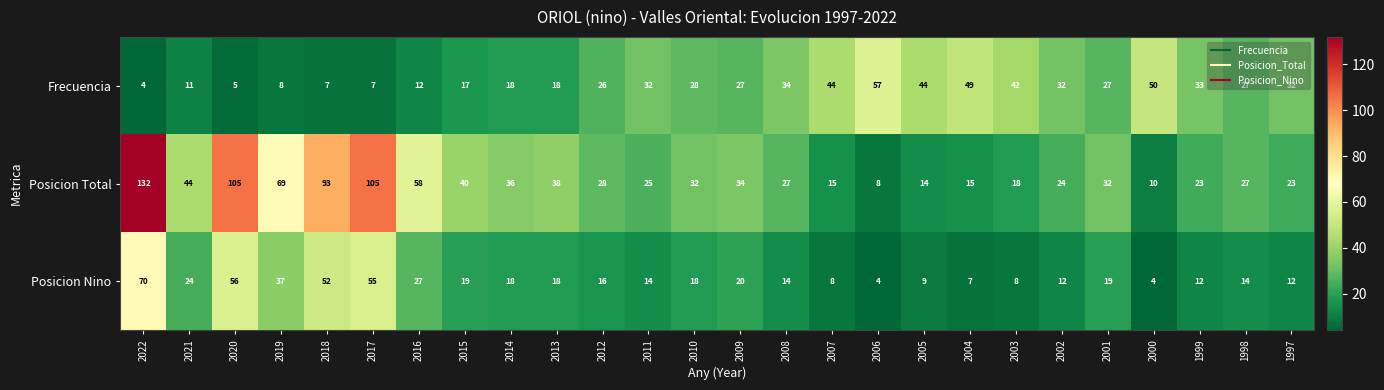

Rank the series by their maximum value, from lowest to highest.

Frecuencia, Posicion Nino, Posicion Total